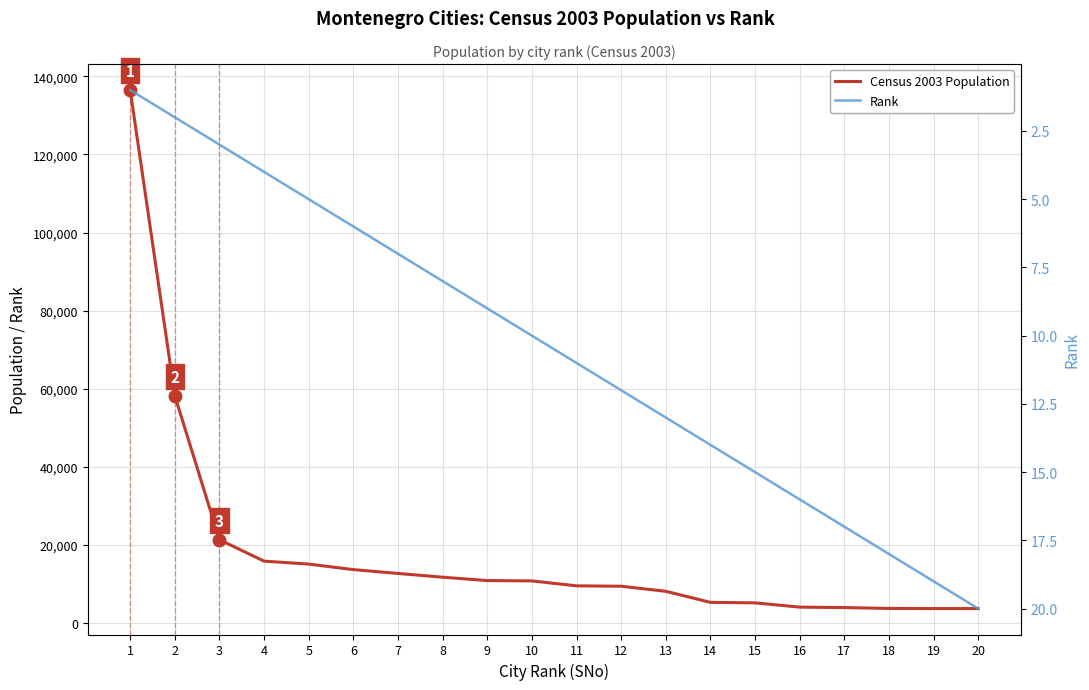

What is the value of the Rank point at the 3rd from the left?

3